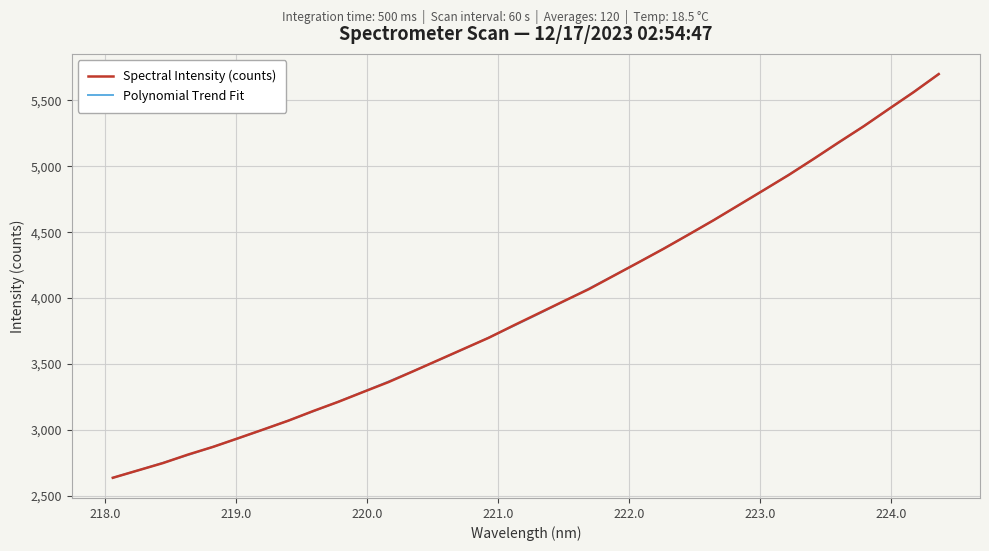

Which series has the largest range (max minus min)?

Spectral Intensity (counts)